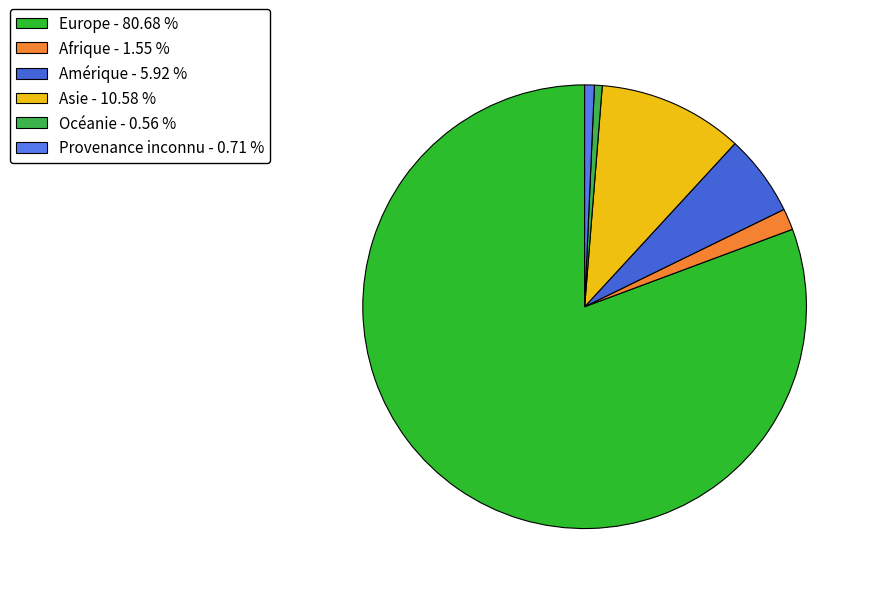

Is there a majority slice in this chart?

Yes